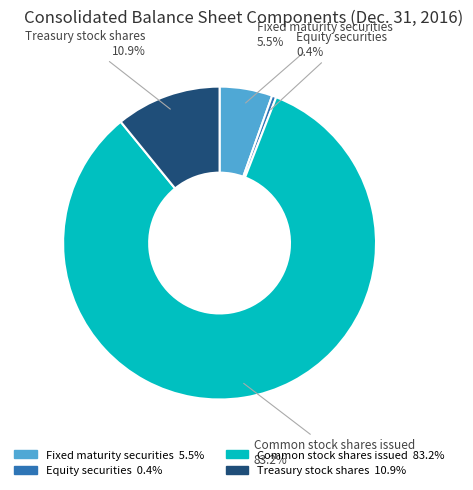

How many segments does this pie chart have?

4